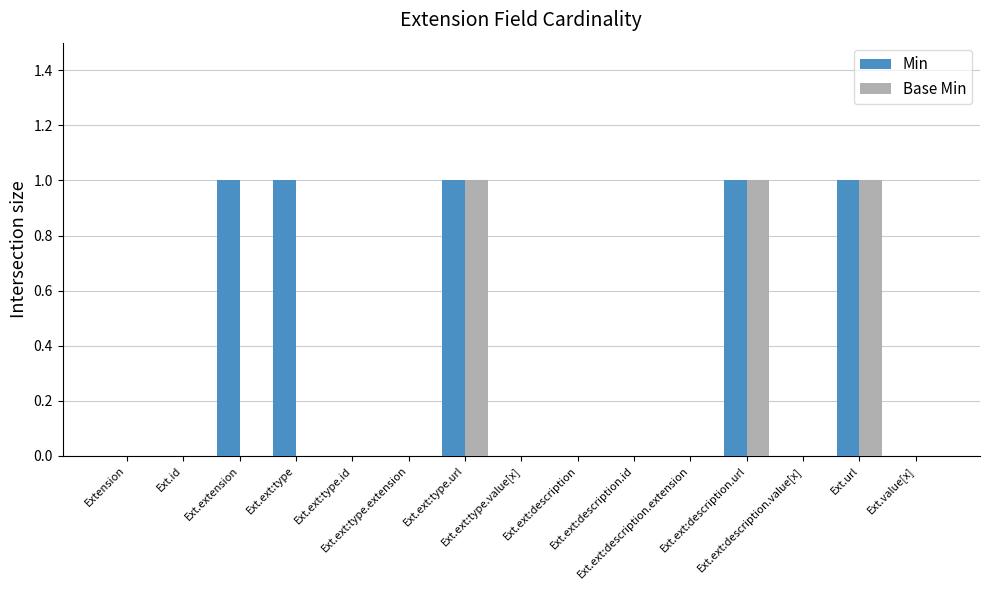

Which series has the largest total across all categories?

Min